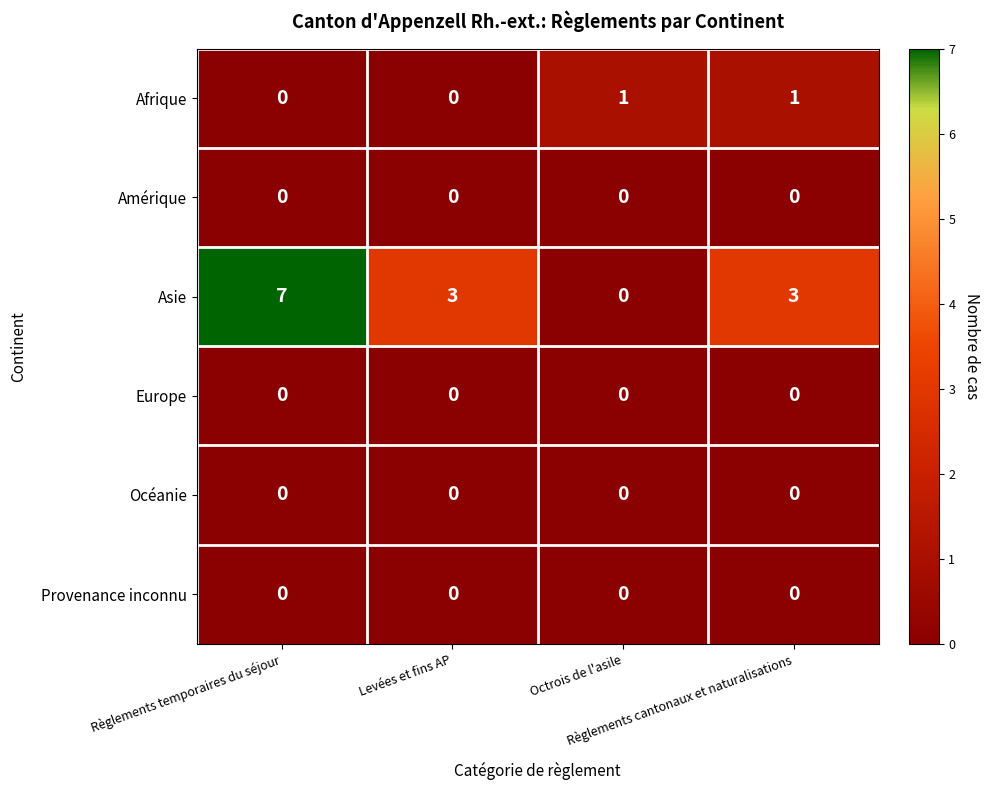

What is the difference between the maximum and minimum values in the Asie series?

7